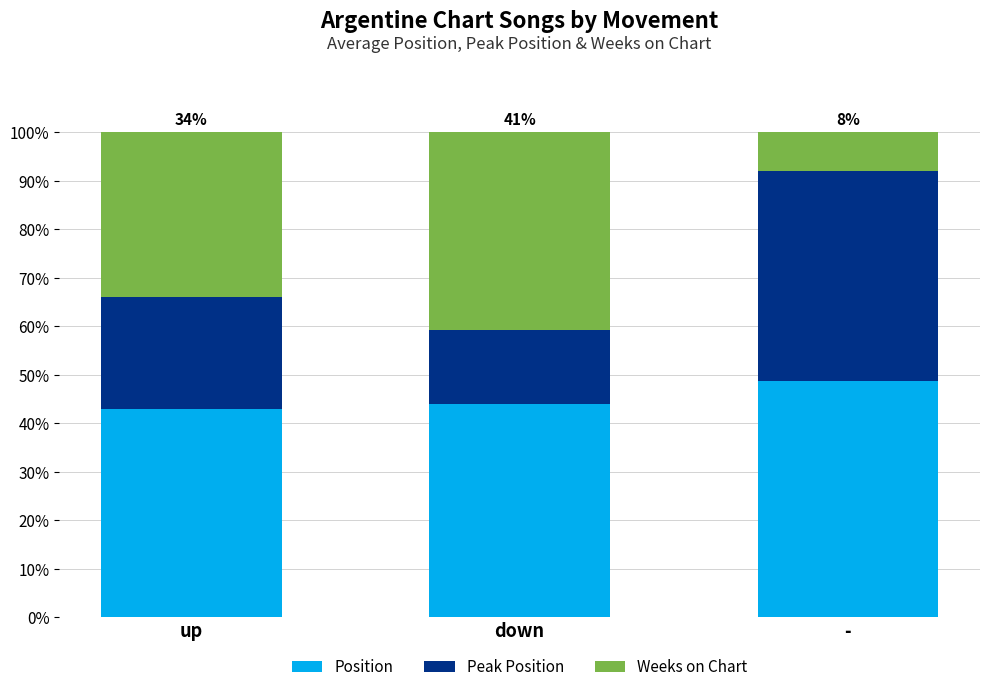

What is the lowest value of the Position series?

43.0